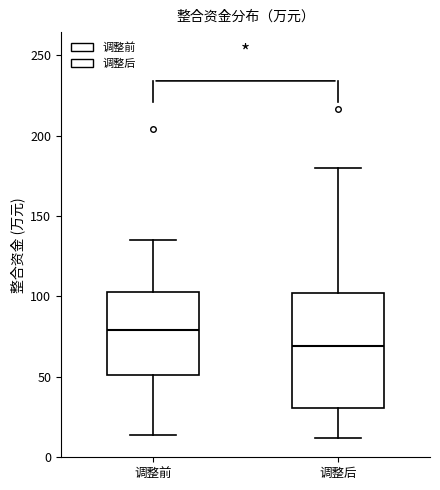

Which box's median line is the highest?

调整前